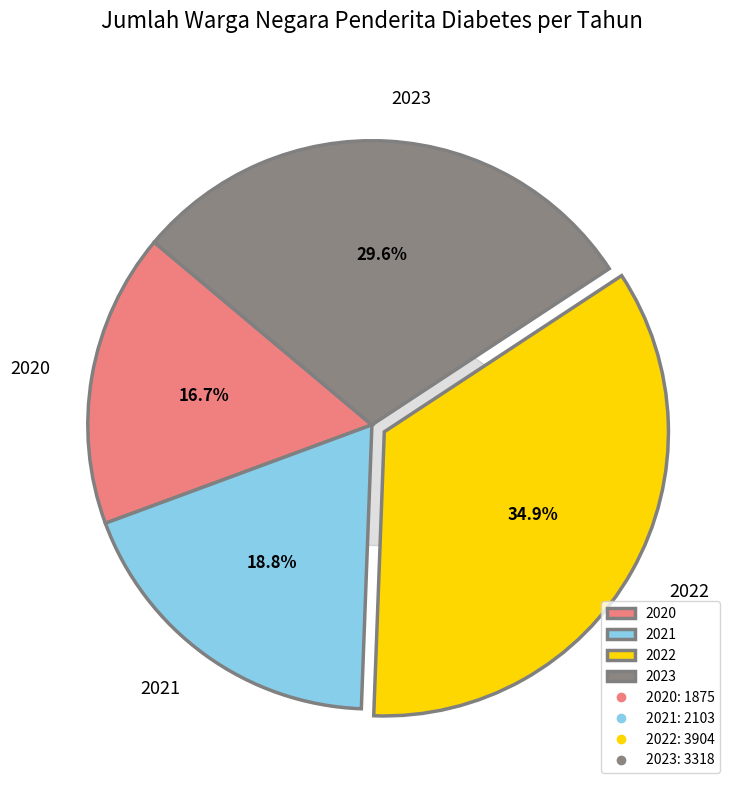

What percentage is NOT represented by 2020?

83.3%